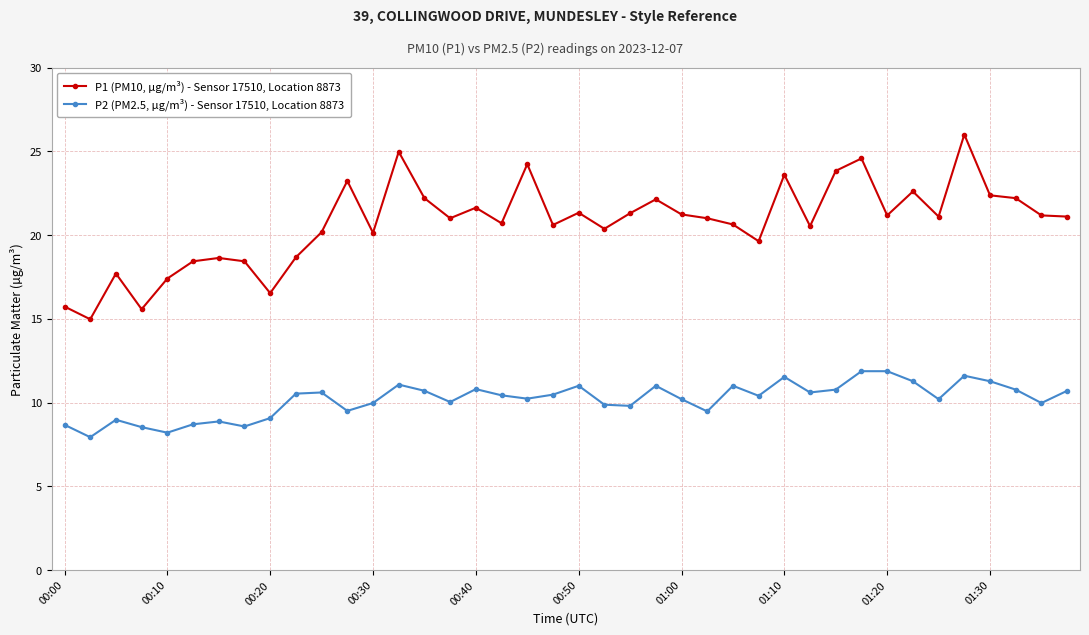

Which series has the largest total across all categories?

P1 (PM10, µg/m³) - Sensor 17510, Location 8873